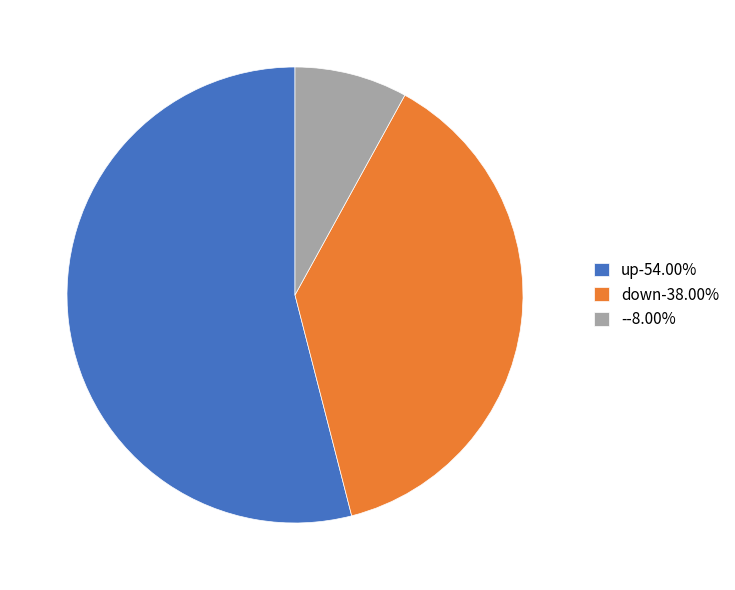

Which category has the biggest portion of the pie?

up